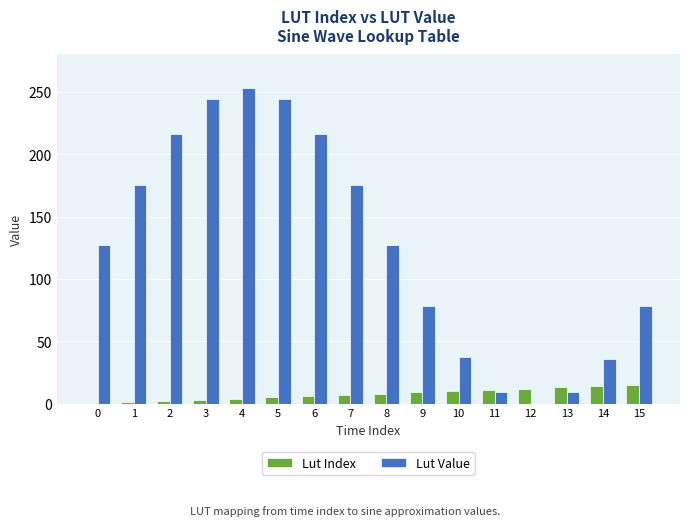

What is the maximum value shown in the chart?

253